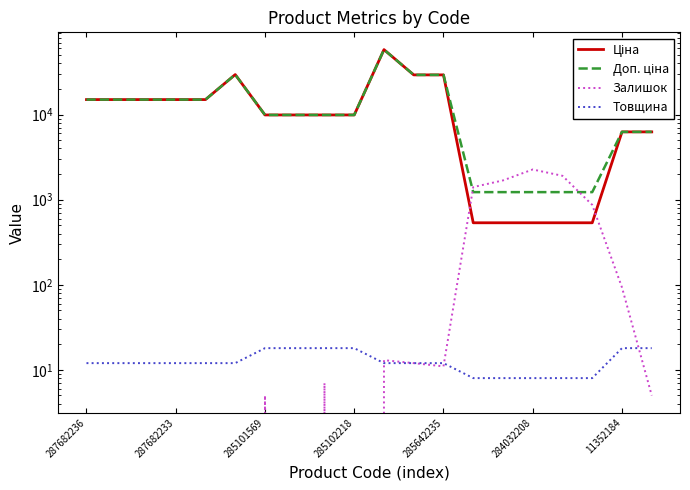

What is the sum of all Ціна values?

276116.1